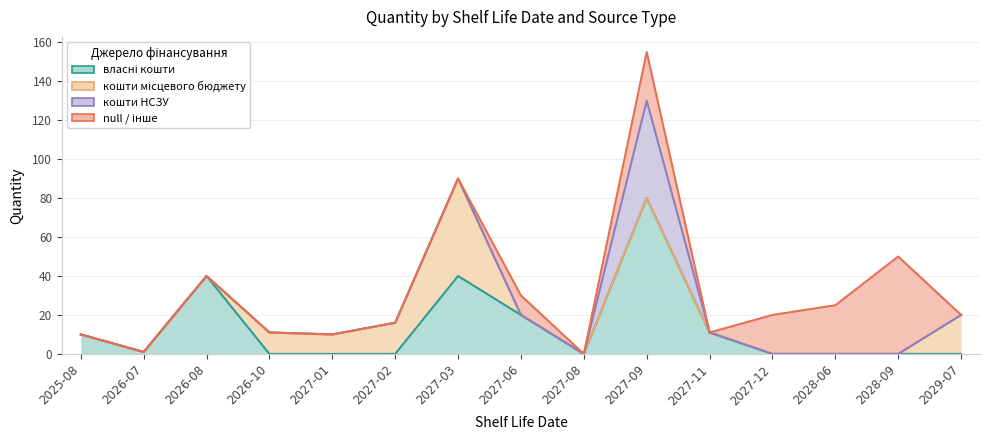

Where is власні кошти nearest to the value 40?

2026-08